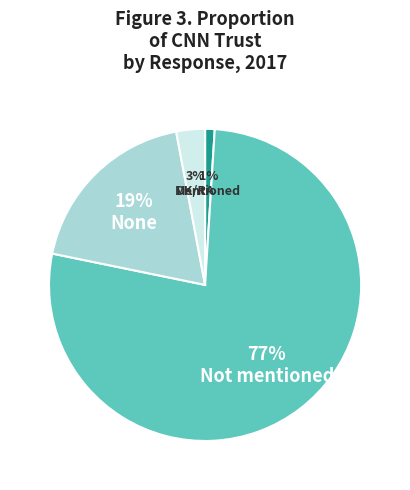

To the nearest percent, what is the difference between the largest and smallest slice percentages?

76%